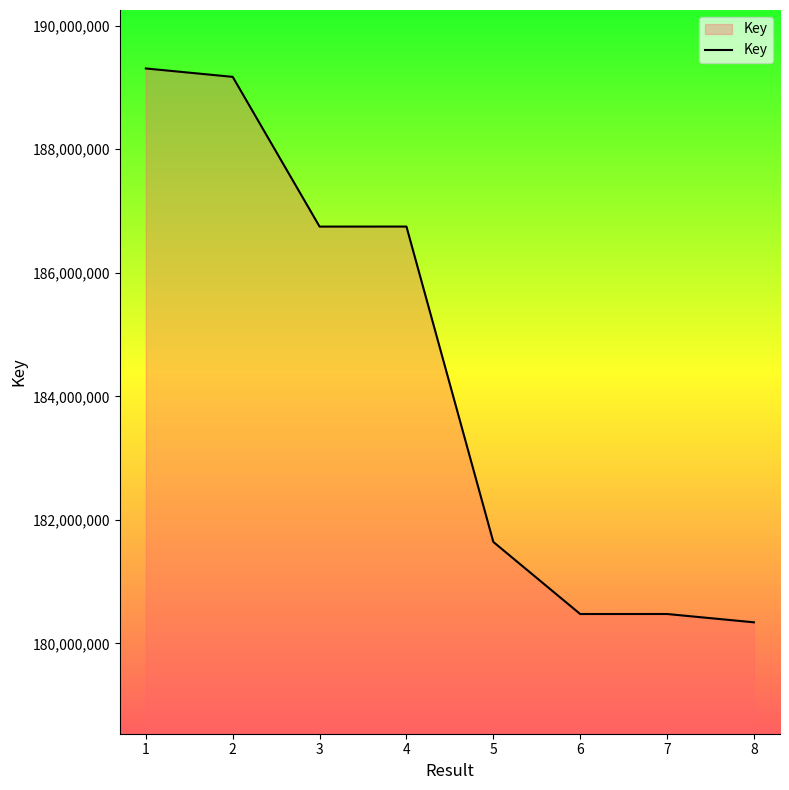

What is the smallest value displayed?

180341144